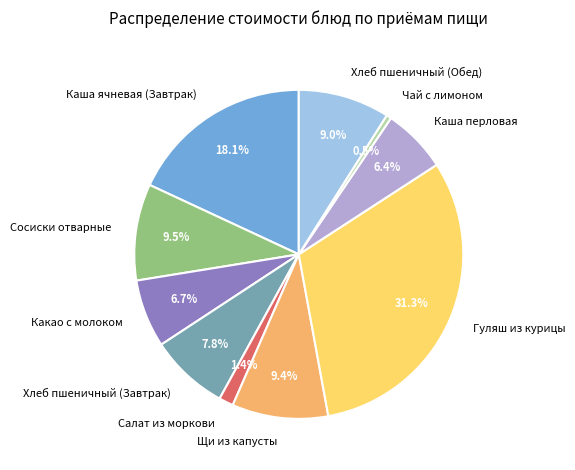

The Хлеб пшеничный (Завтрак) slice represents 19% of the pie. True or false?

False